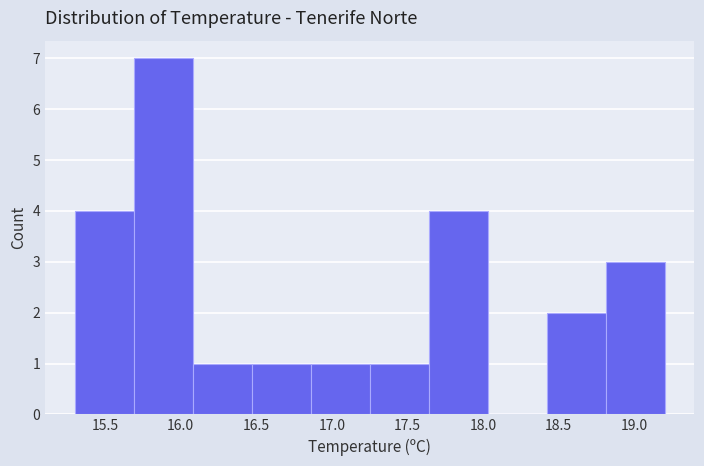

Over which range of the x-axis is the bar tallest?

15.69 to 16.08